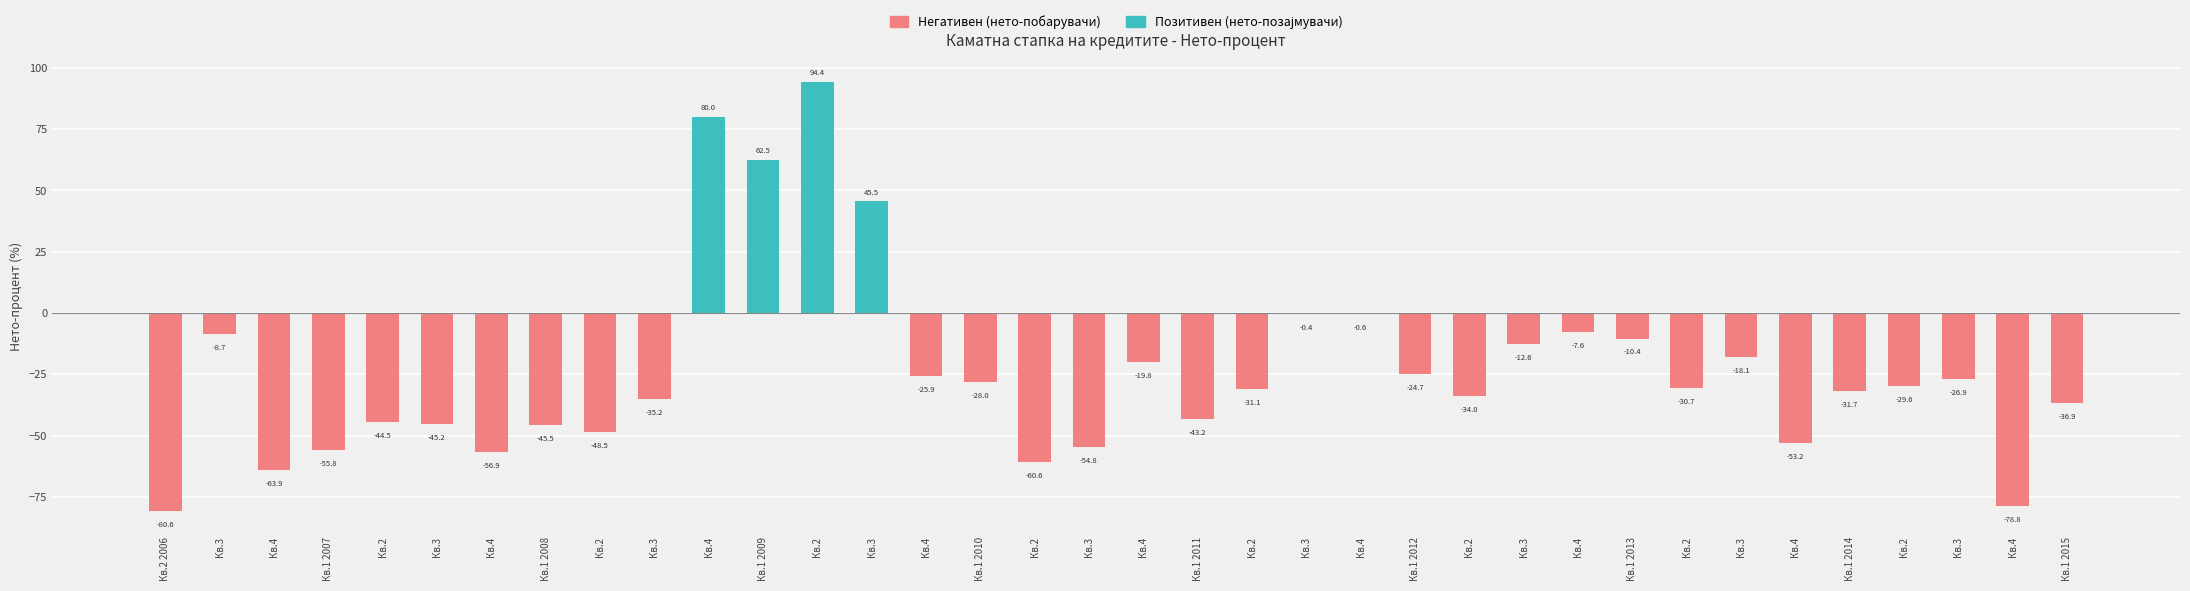

How many positive values are there?

4